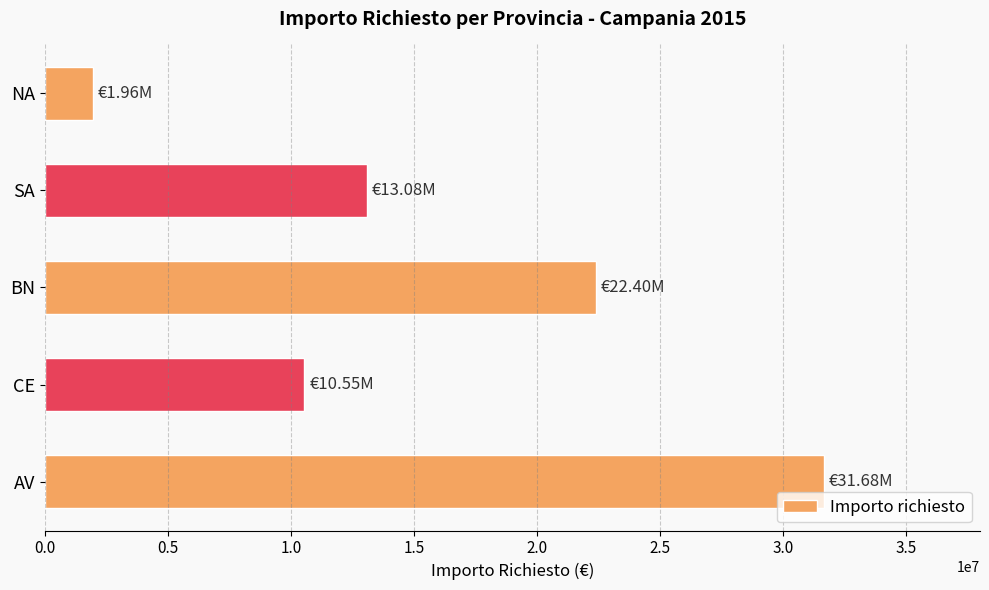

At which category does the chart reach its minimum across all series?

NA